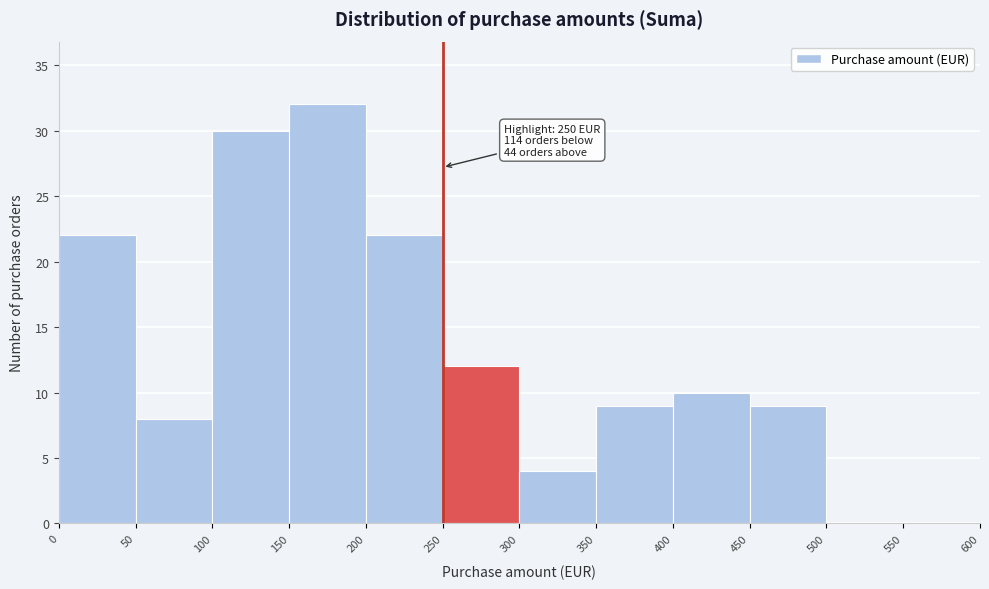

Which range on the x-axis has the tallest bar?

150 to 200